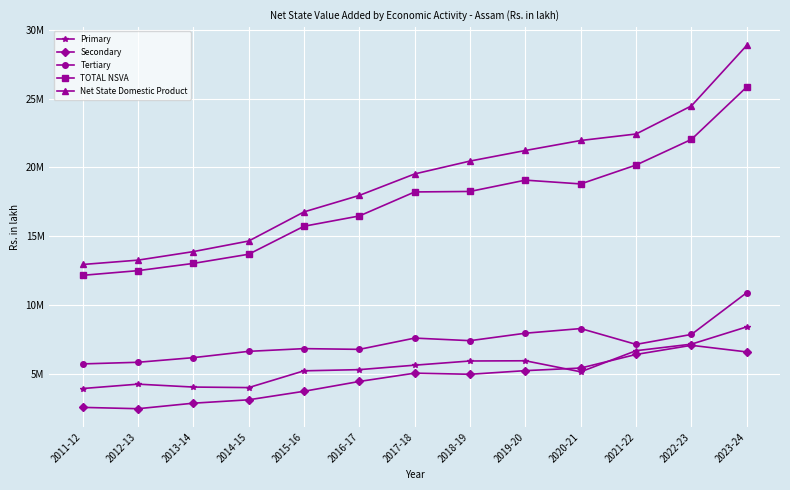

What is the maximum value shown in the chart?

28884226